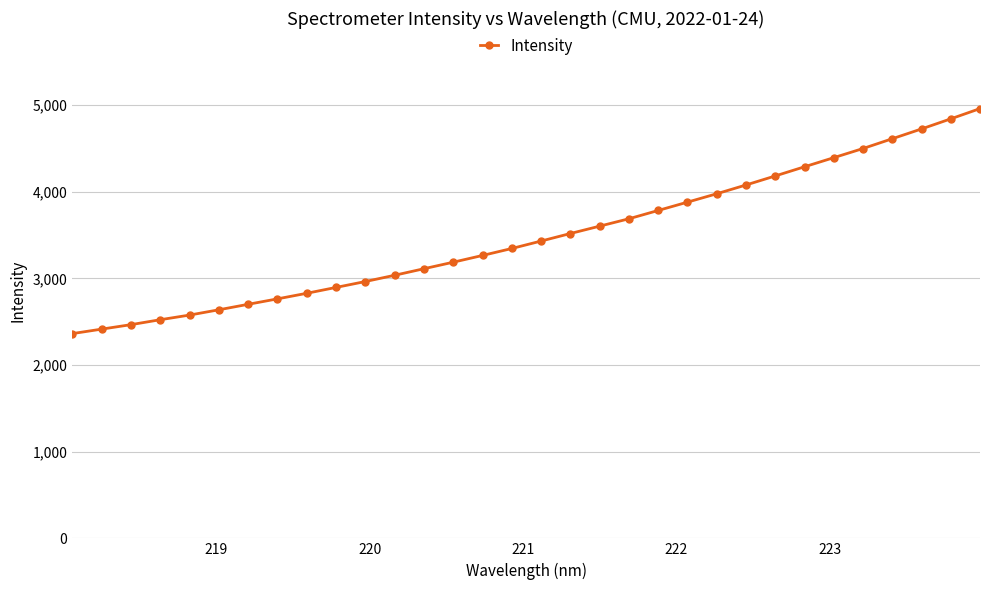

What is the value of the 1st point from the left?

2362.3